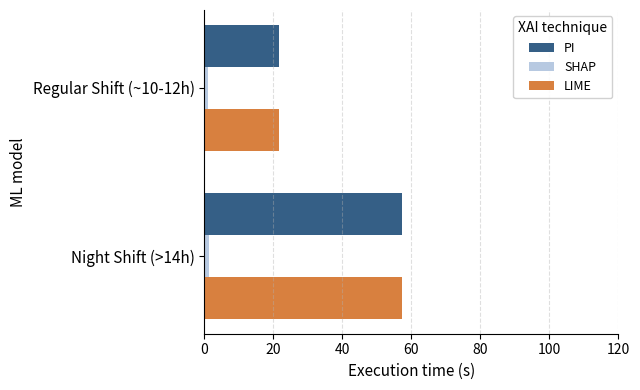

What is the difference between the maximum and minimum values in the LIME series?

35.8